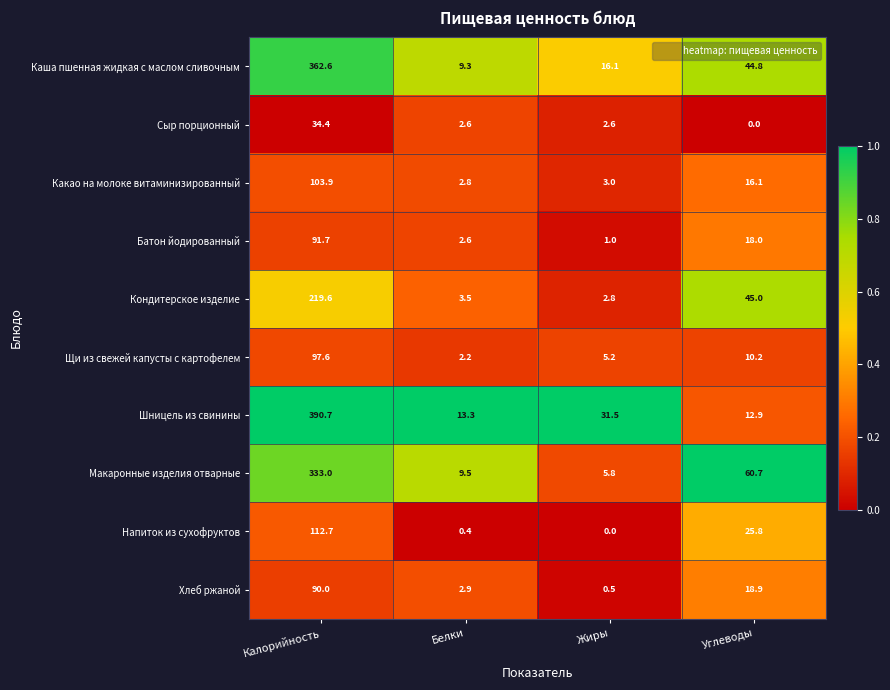

Which series has the largest range (max minus min)?

Шницель из свинины